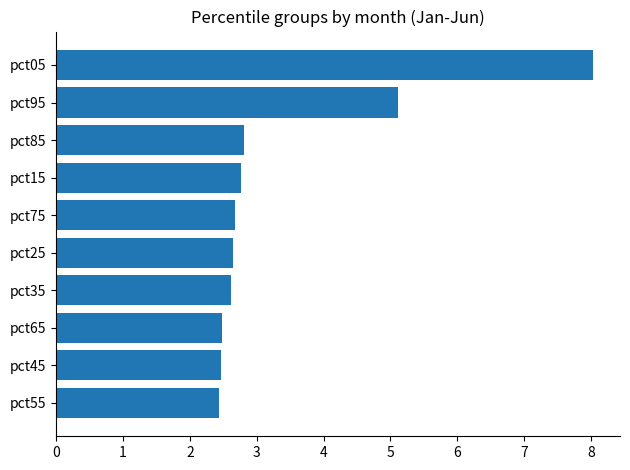

At which category does the chart reach its peak across all series?

pct05